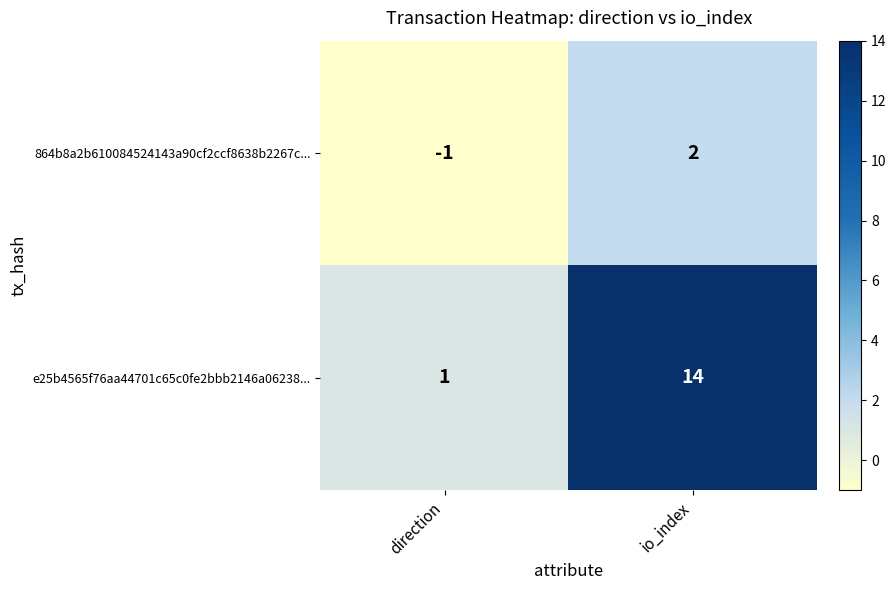

At which category is the sum across all series the highest?

io_index